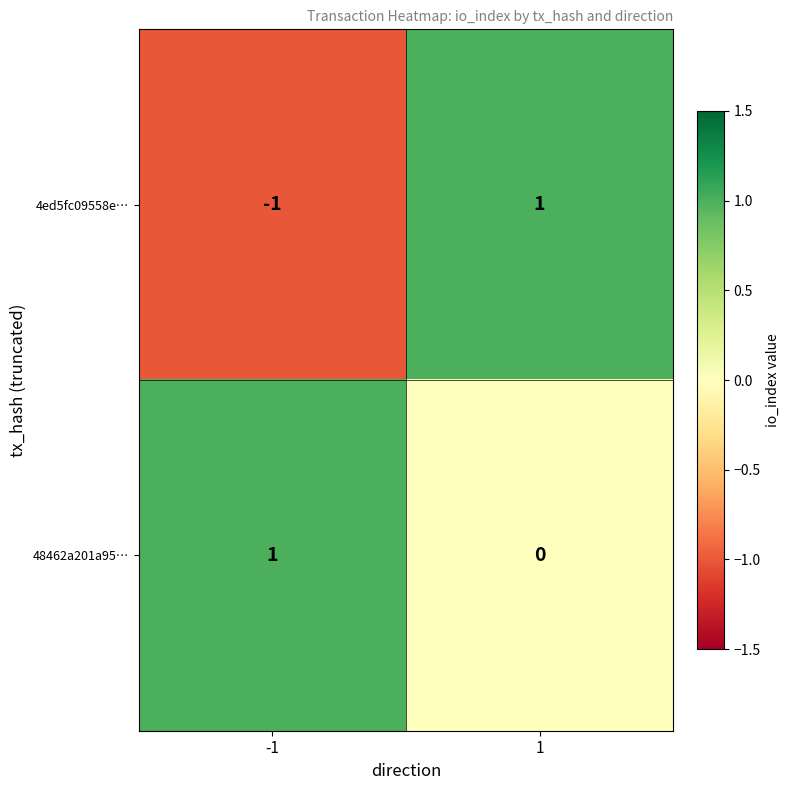

Which series has the largest total across all categories?

48462a201a95…